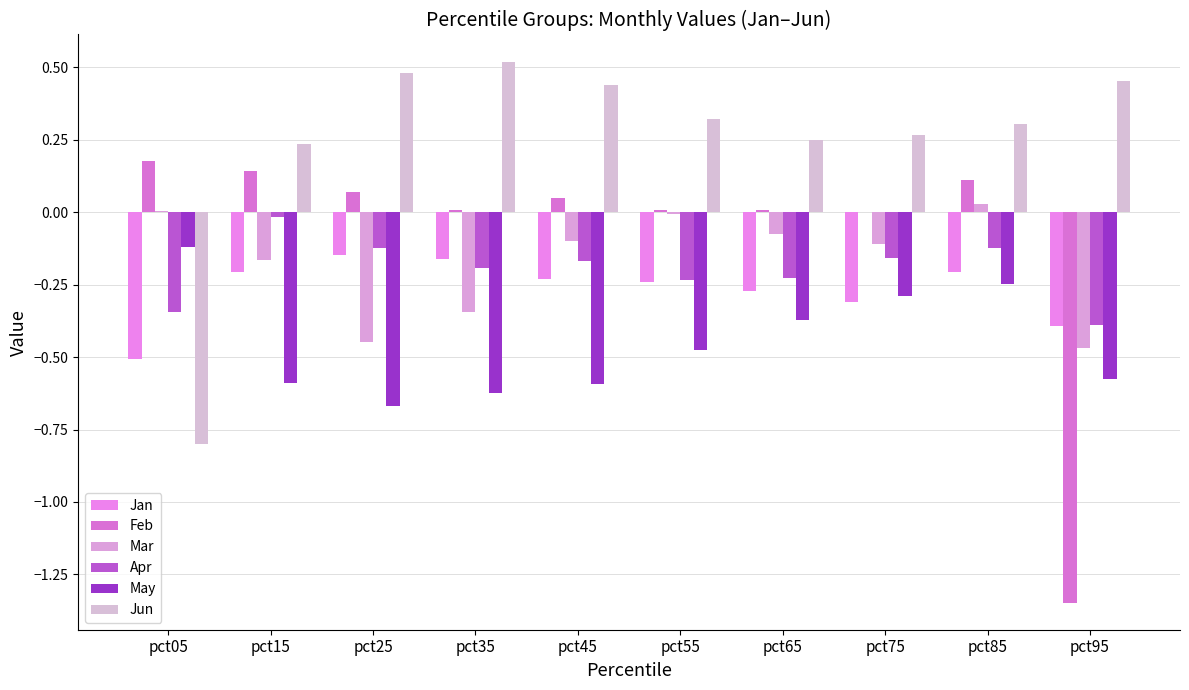

Reading right to left, transcribe all the data shown in this chart.

Jan: -0.4	-0.2	-0.3	-0.3	-0.2	-0.2	-0.2	-0.1	-0.2	-0.5
Feb: -1.3	0.1	0.0	0.0	0.0	0.0	0.0	0.1	0.1	0.2
Mar: -0.5	0.0	-0.1	-0.1	-0.0	-0.1	-0.3	-0.4	-0.2	0.0
Apr: -0.4	-0.1	-0.2	-0.2	-0.2	-0.2	-0.2	-0.1	-0.0	-0.3
May: -0.6	-0.2	-0.3	-0.4	-0.5	-0.6	-0.6	-0.7	-0.6	-0.1
Jun: 0.5	0.3	0.3	0.2	0.3	0.4	0.5	0.5	0.2	-0.8